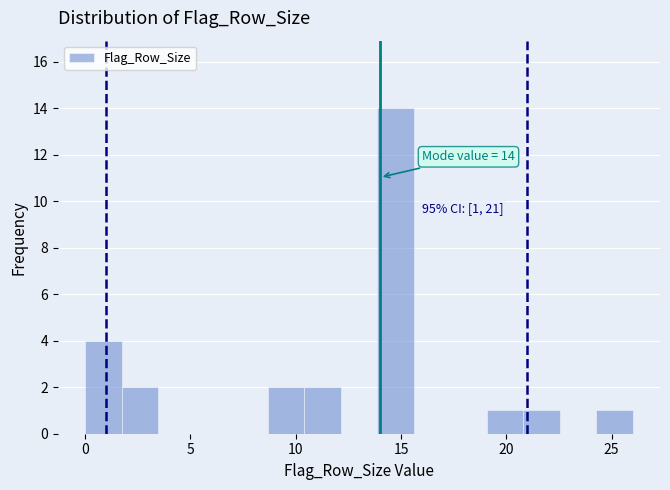

Around what value on the x-axis is the tallest bar? Give the approximate position of its centre, as read against the axis.

14.5